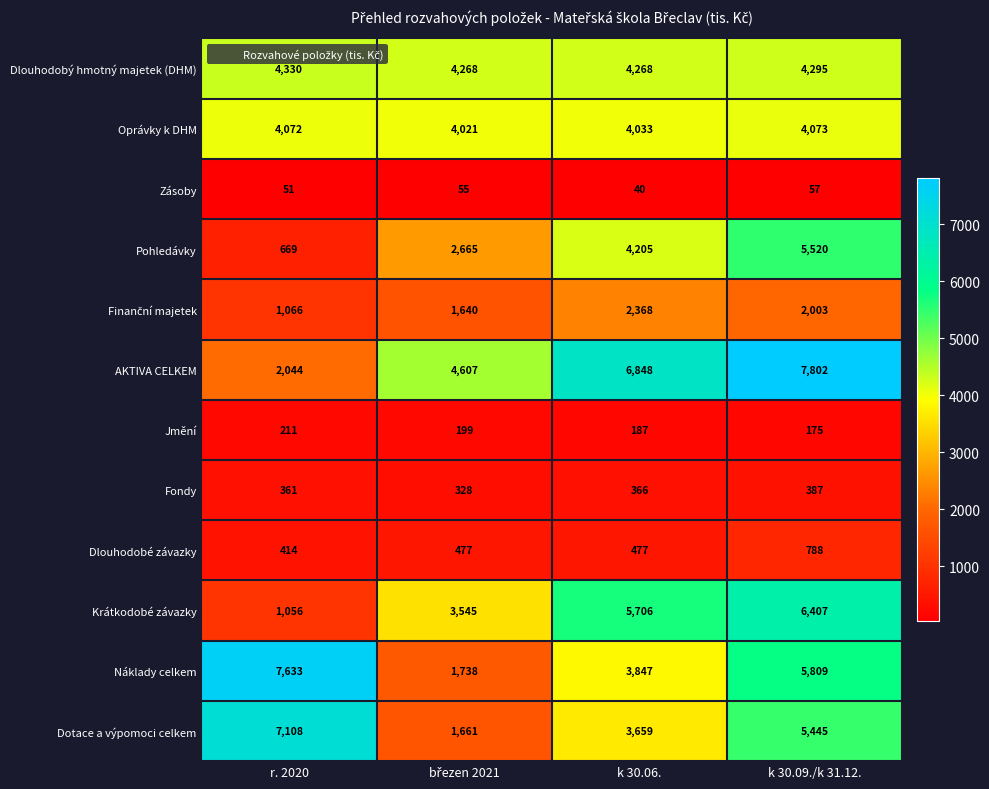

What is the difference between the highest and lowest values at r. 2020?

7582